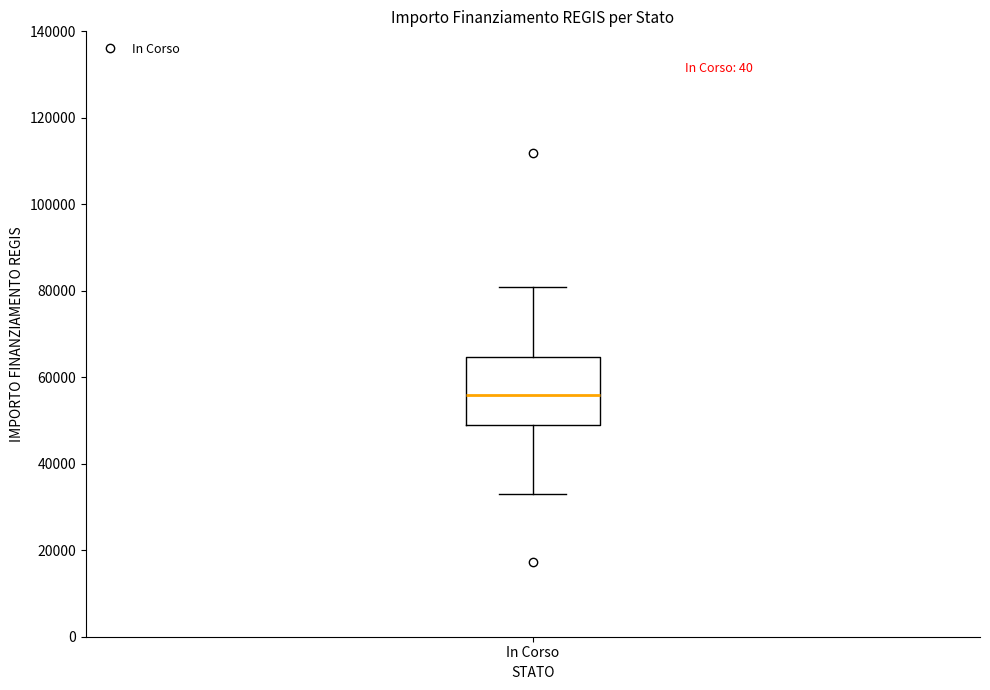

Transcribe this box plot: give where the median line is, the range the box spans, and where the two whiskers end, as read against the y-axis. The values are not printed on the chart, so give them approximately, as read against the axis.

median 56000, box 50000 to 64000, whiskers 32000 to 80000